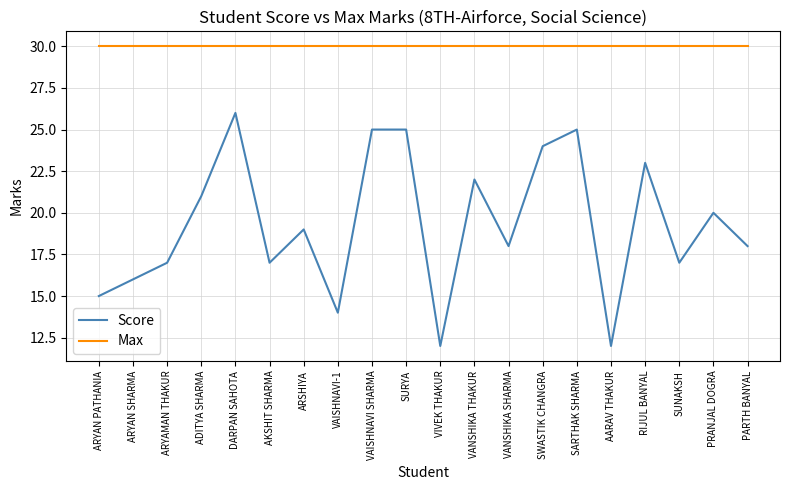

What value does the Score series have at RIJUL BANYAL?

23